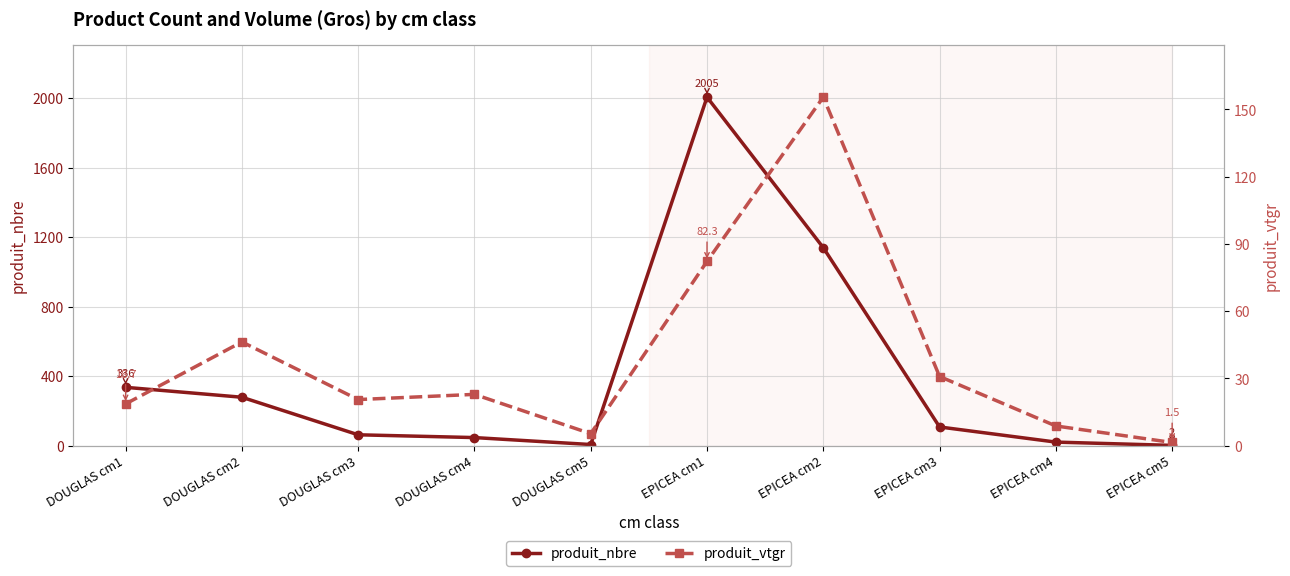

Which has a higher value, EPICEA cm1 or EPICEA cm3?

EPICEA cm1